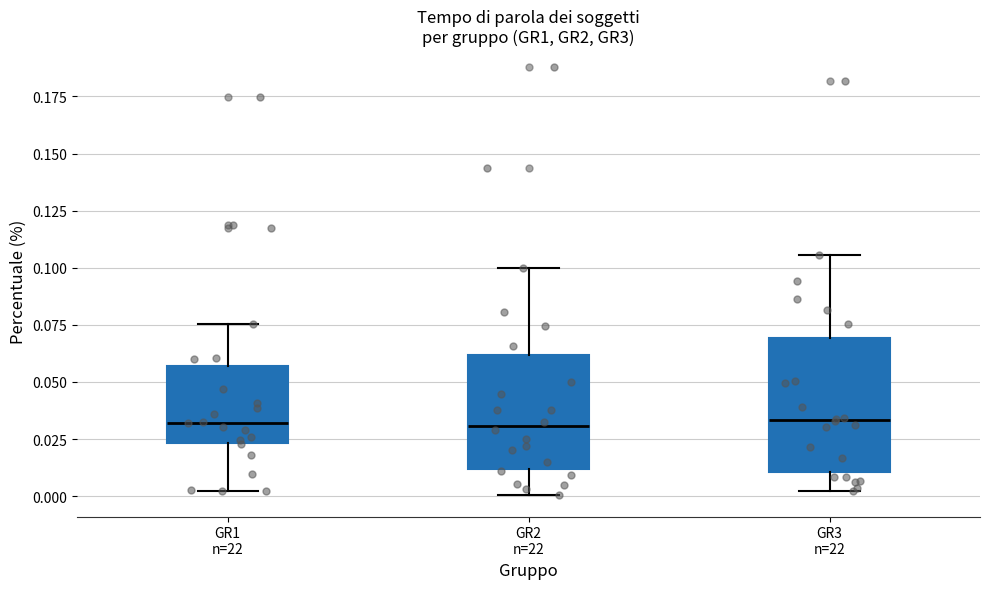

Reading left to right, transcribe this box plot: for each box, give where its median line is, the range the box spans, and where its two whiskers end, as read against the y-axis. The values are not printed on the chart, so give them approximately, as read against the axis.

GR1 n=22: median 0.030, box 0.025 to 0.055, whiskers 0.000 to 0.075
GR2 n=22: median 0.030, box 0.010 to 0.060, whiskers 0.000 to 0.100
GR3 n=22: median 0.035, box 0.010 to 0.070, whiskers 0.000 to 0.105